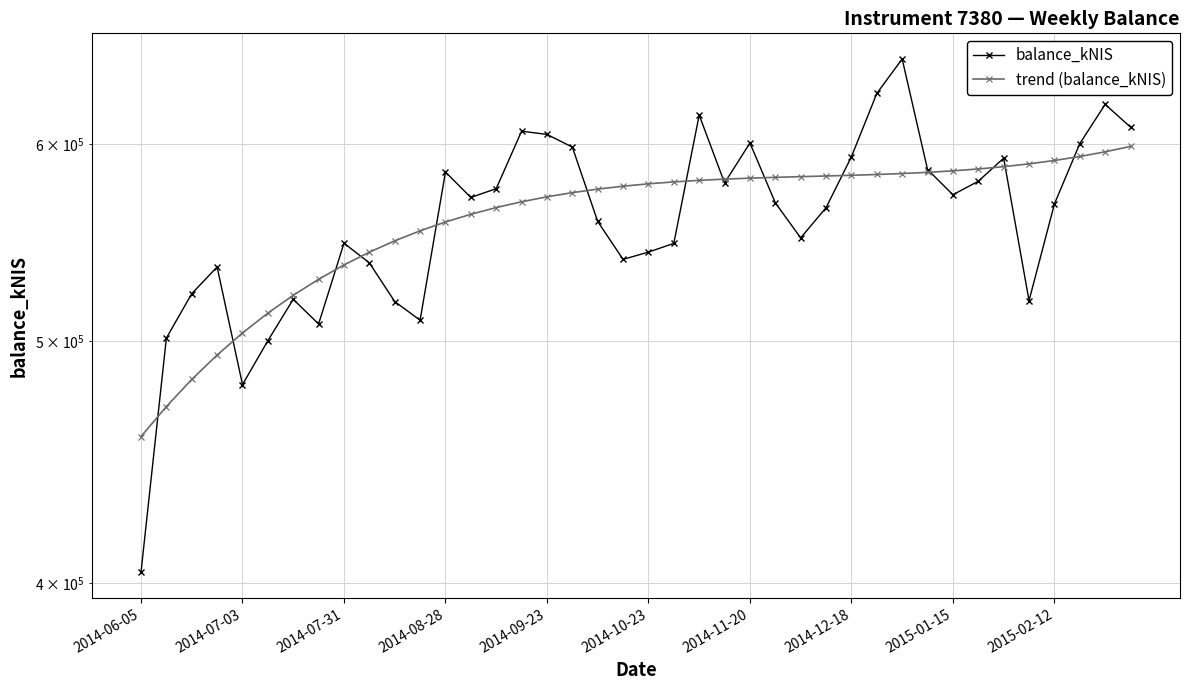

Is it true that trend (balance_kNIS) equals 884431.7 at 13?

False